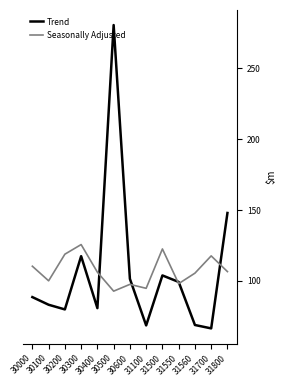

True or false: Seasonally Adjusted has more than 2 interior local peaks.

True